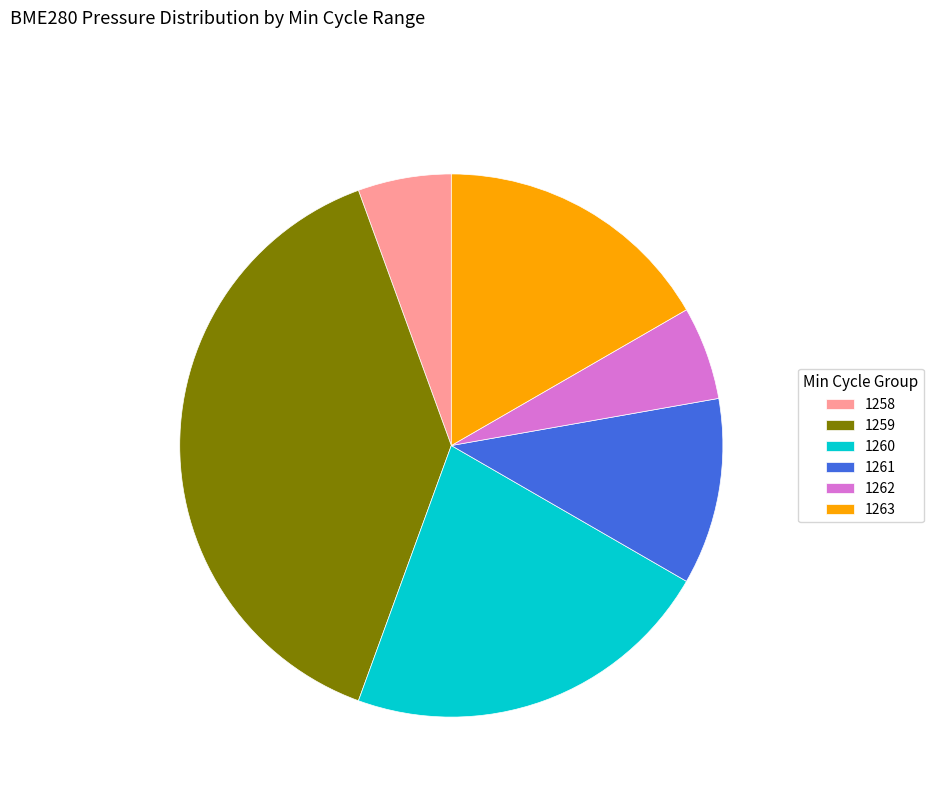

Does 1260 represent more than half of the total?

No